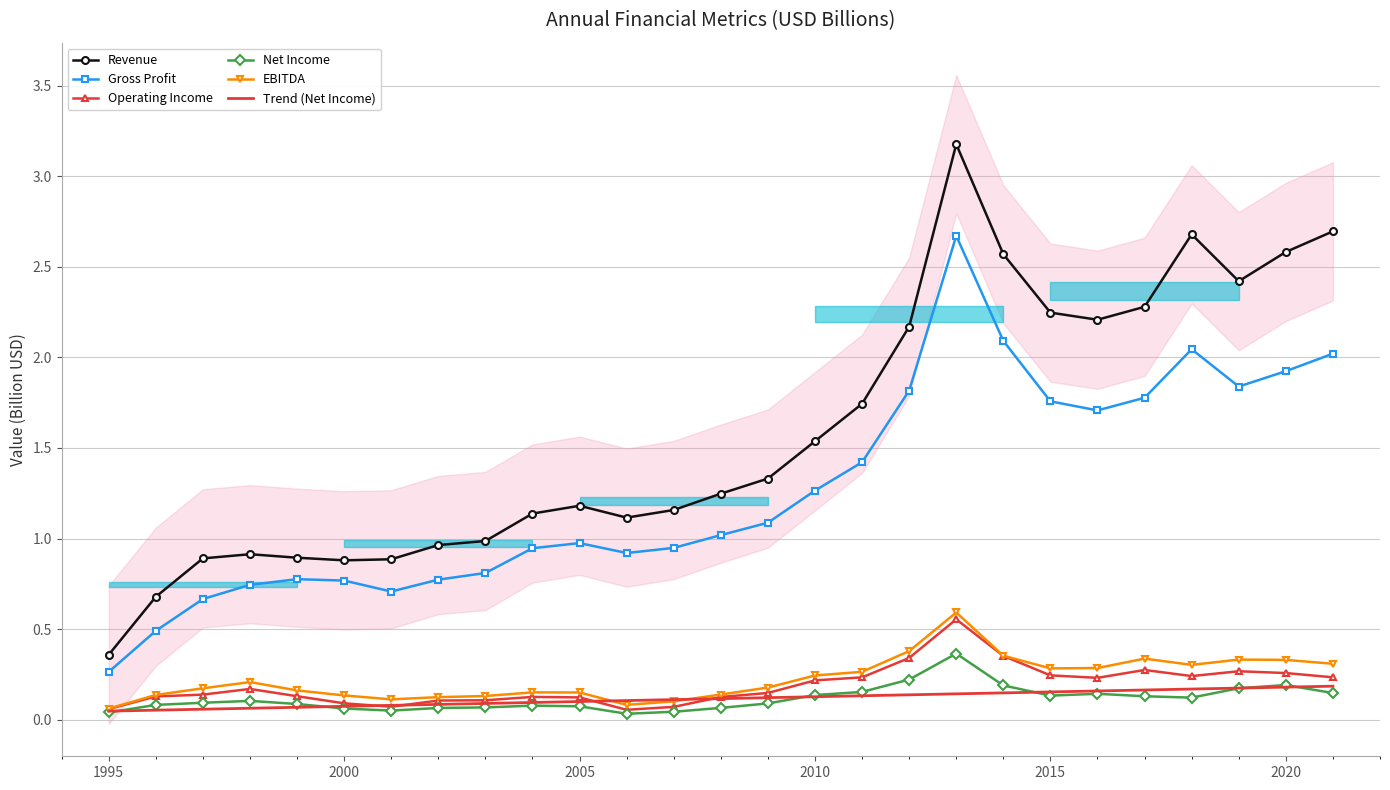

True or false: Trend (Net Income) and Revenue intersect in this chart.

False